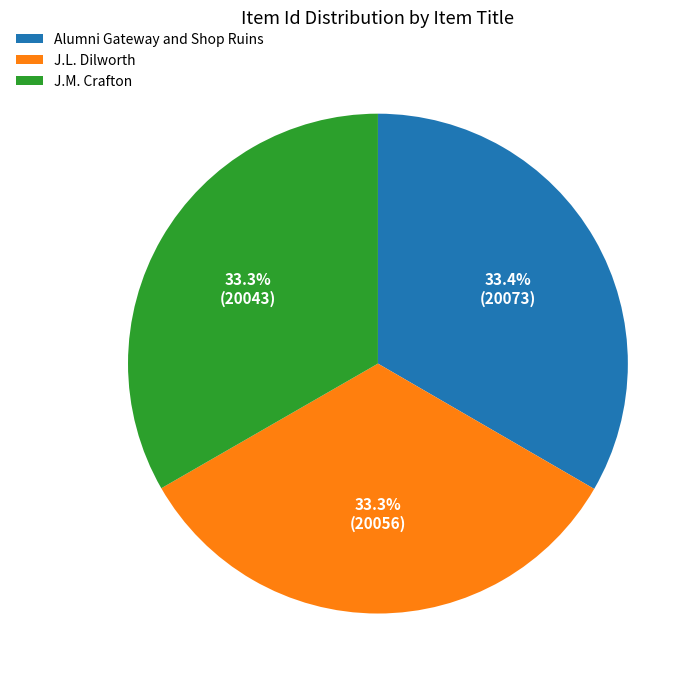

Is Alumni Gateway and Shop Ruins the majority of the pie?

No